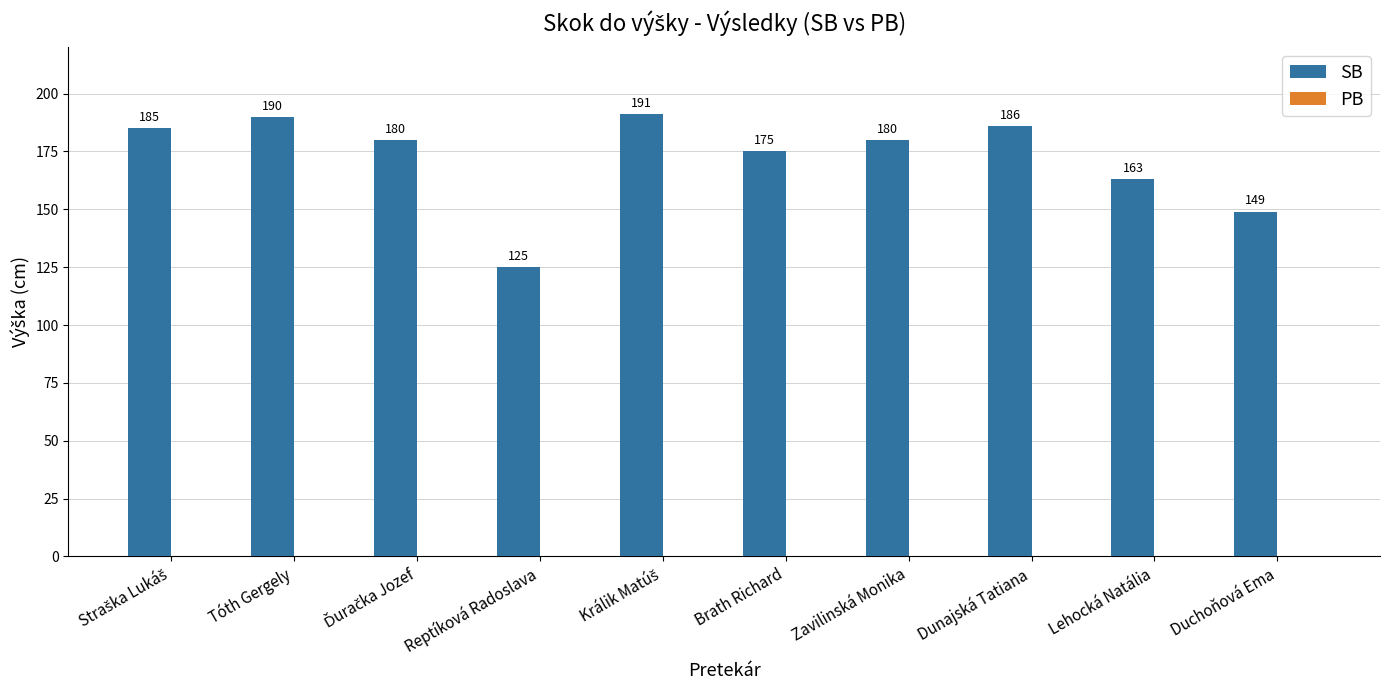

How many bars are there in total?

10